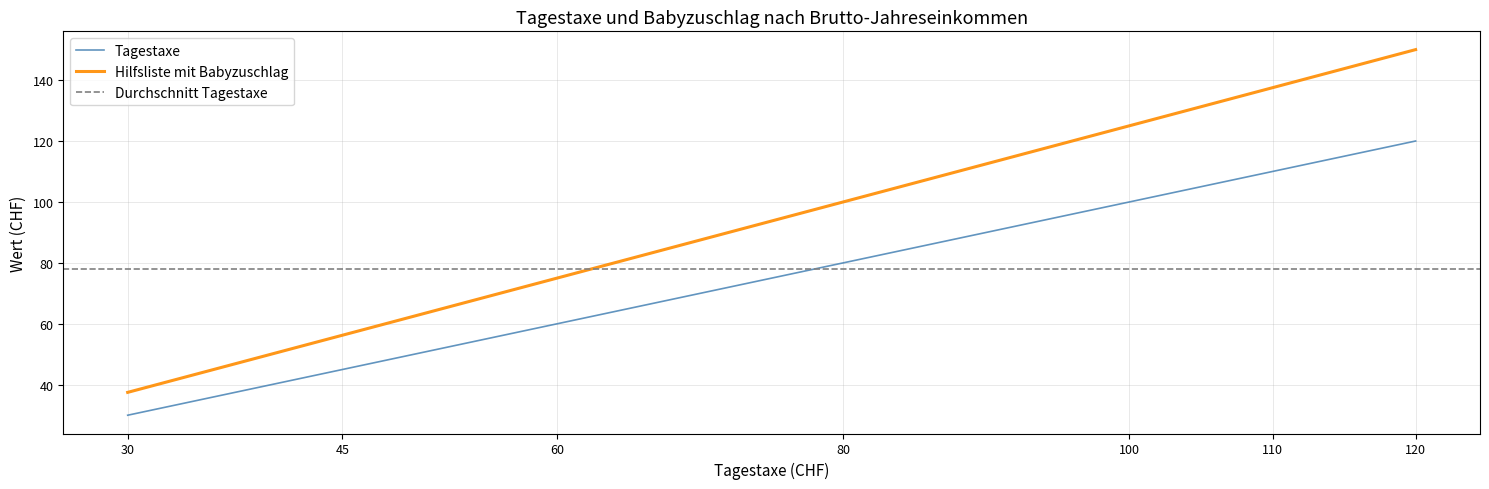

True or false: Tagestaxe has a value of 150.1 at 100.

False